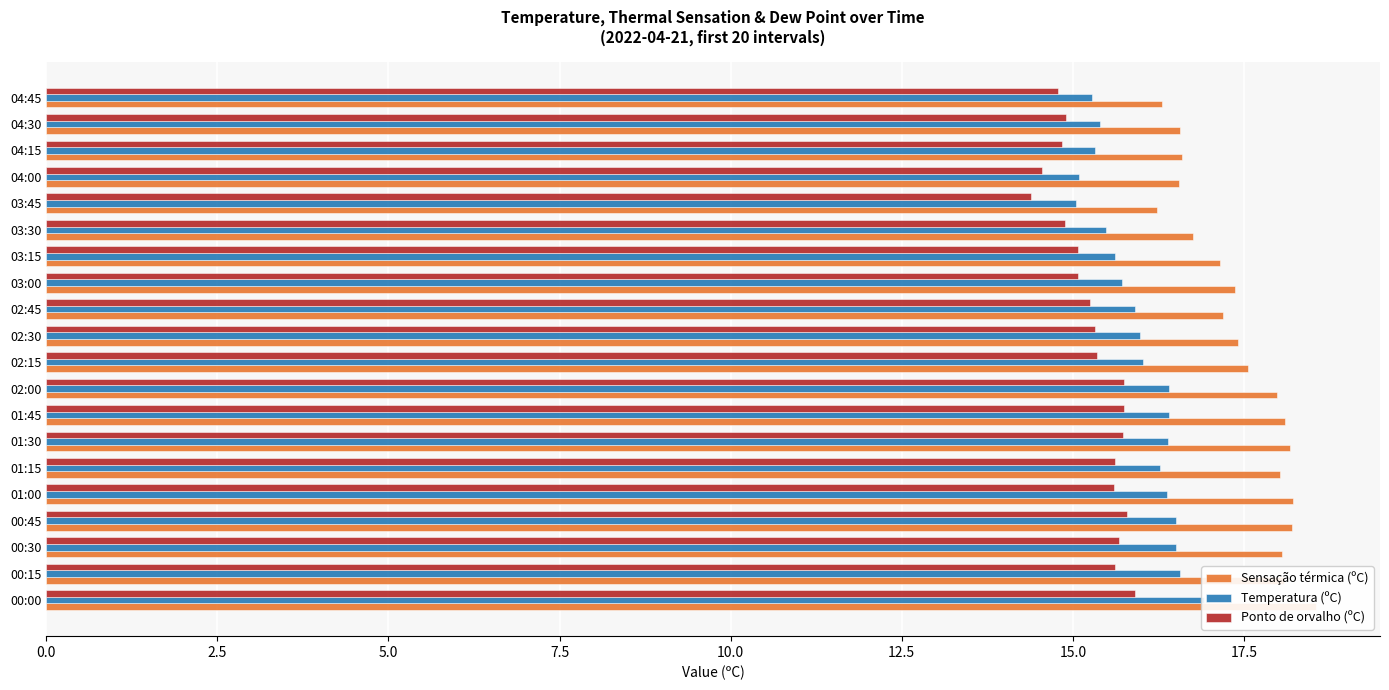

What is the average value of the Ponto de orvalho (ºC) series?

15.3